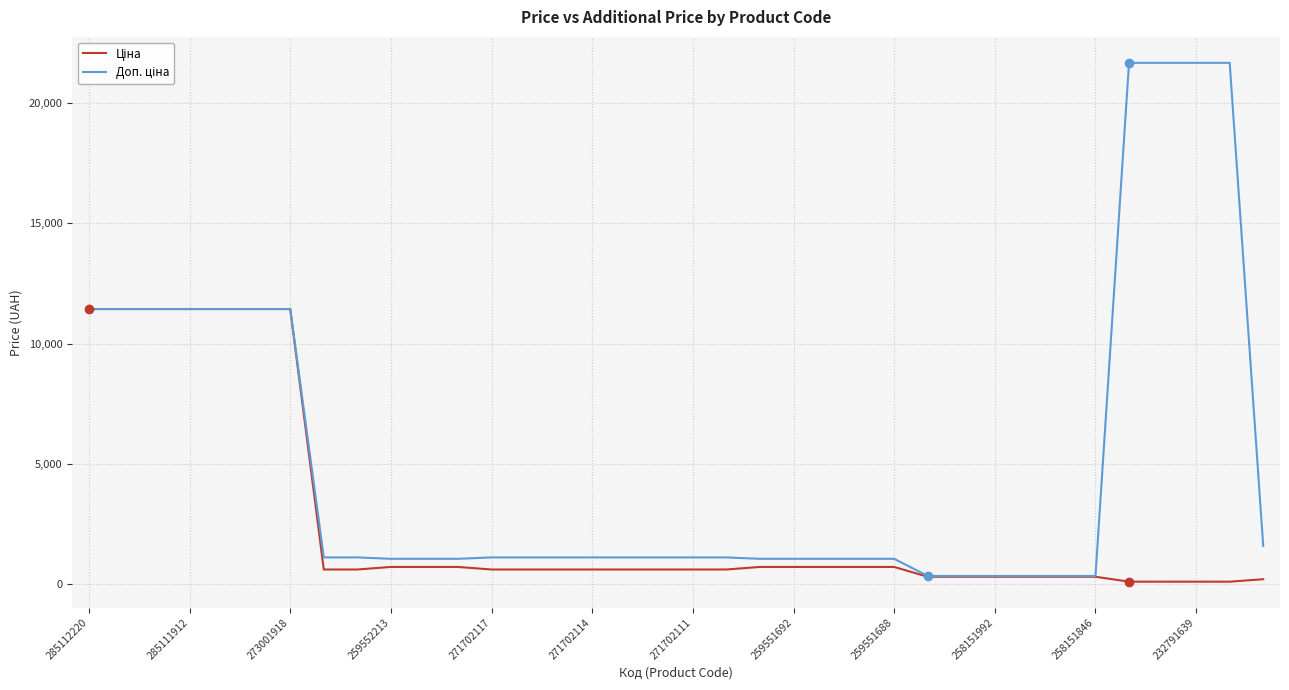

Is this an area chart (filled region under the line)?

No